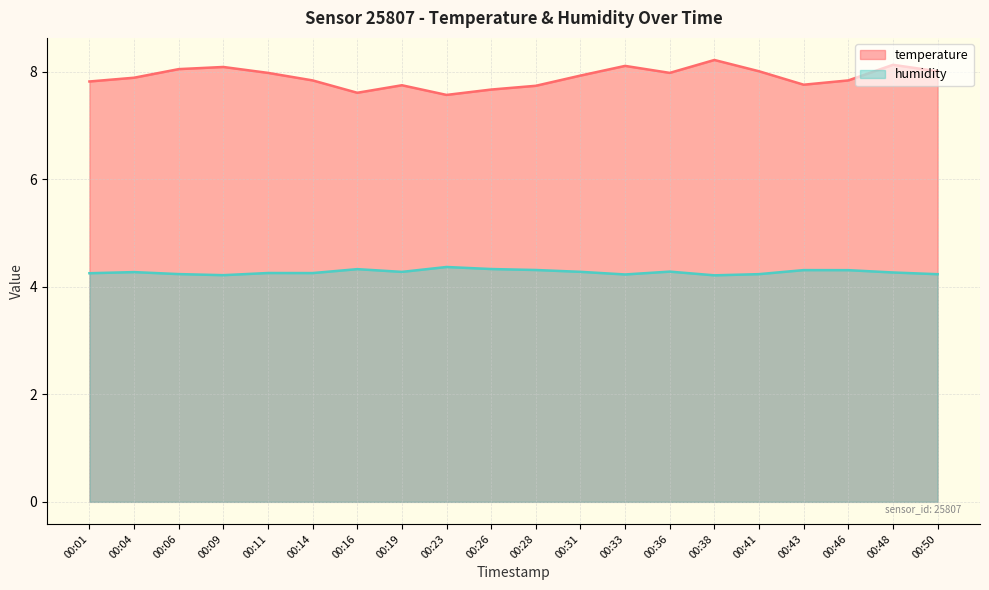

What are all the series names shown in the legend?

temperature, humidity